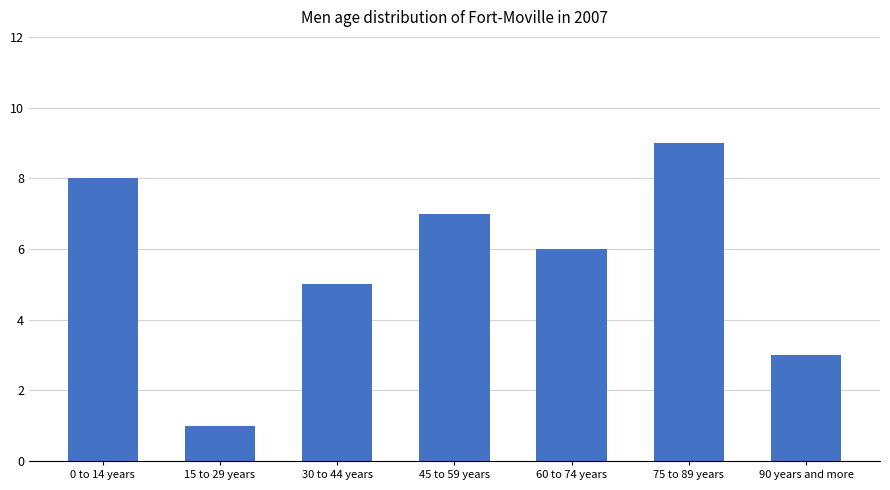

Rank the categories by value from highest to lowest.

75 to 89 years, 0 to 14 years, 45 to 59 years, 60 to 74 years, 30 to 44 years, 90 years and more, 15 to 29 years